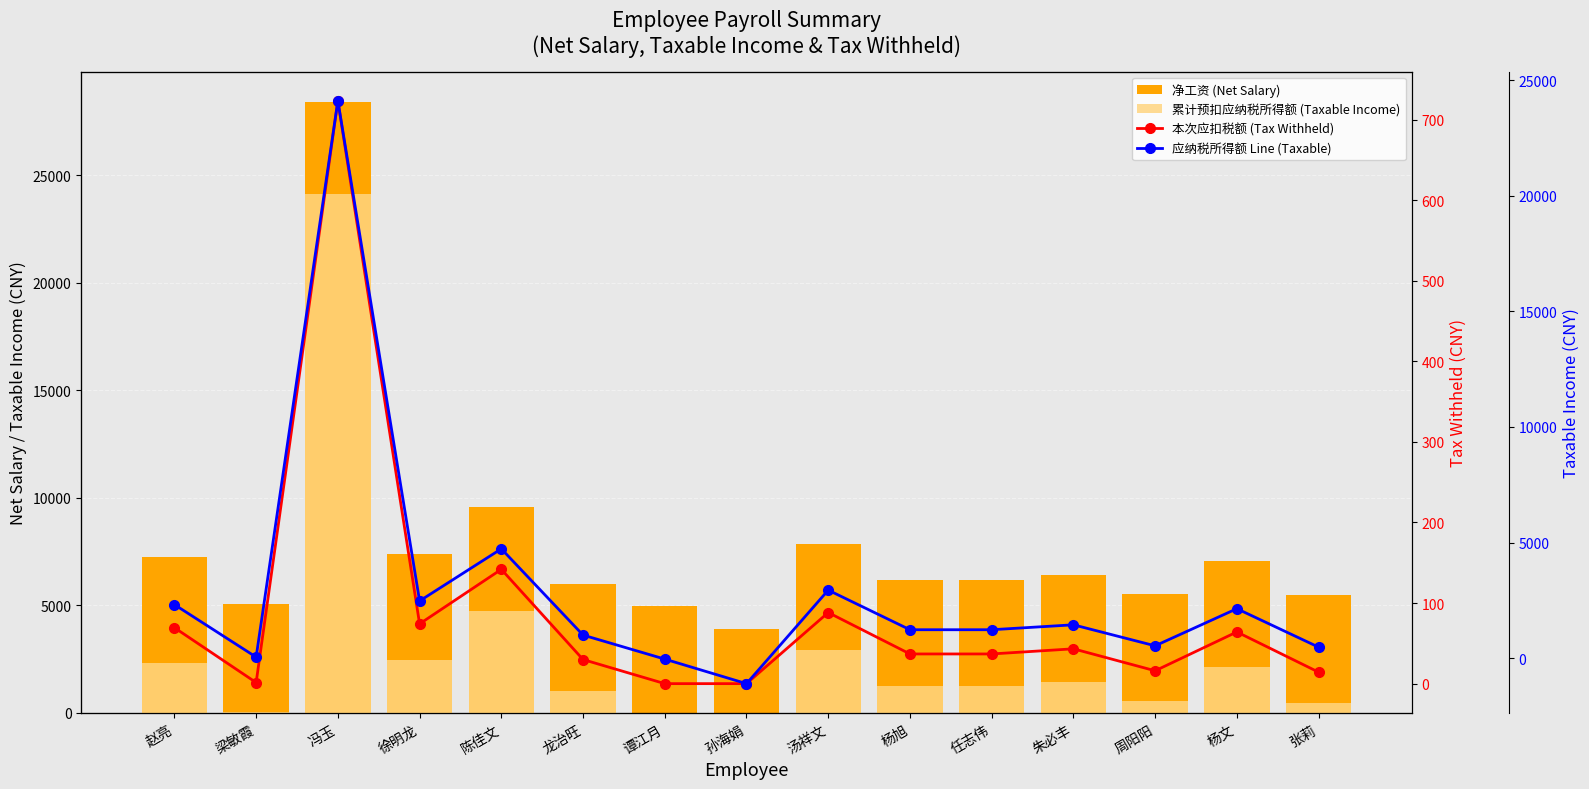

How many values in 本次应扣税额 (Tax Withheld) are above zero?

13